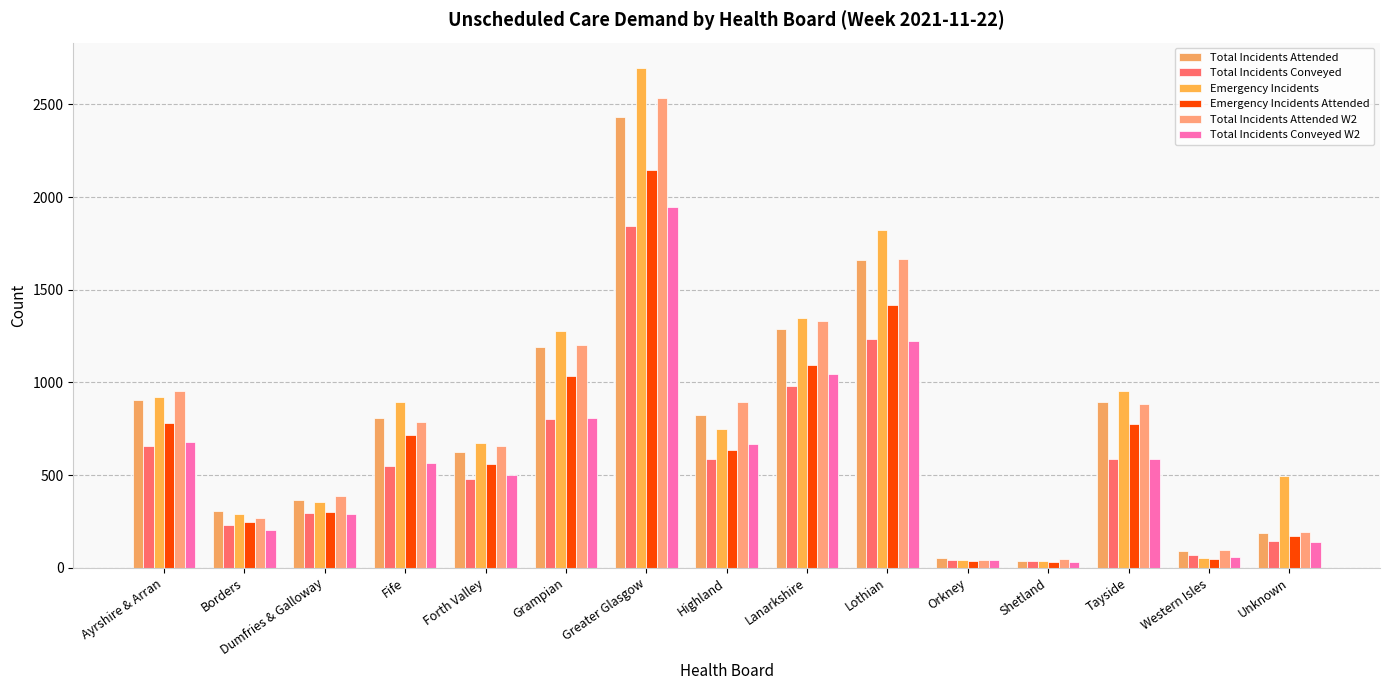

What is the difference between the maximum and minimum values in the Emergency Incidents series?

2663